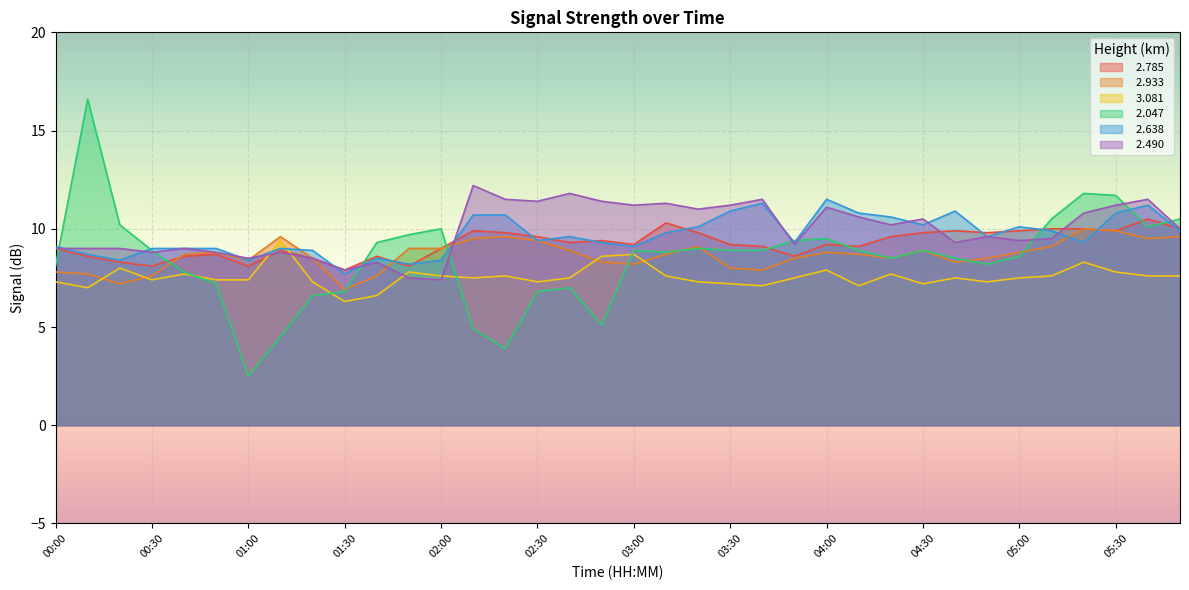

After their last crossing, which series has the higher values:   3.081 or   2.490?

  2.490